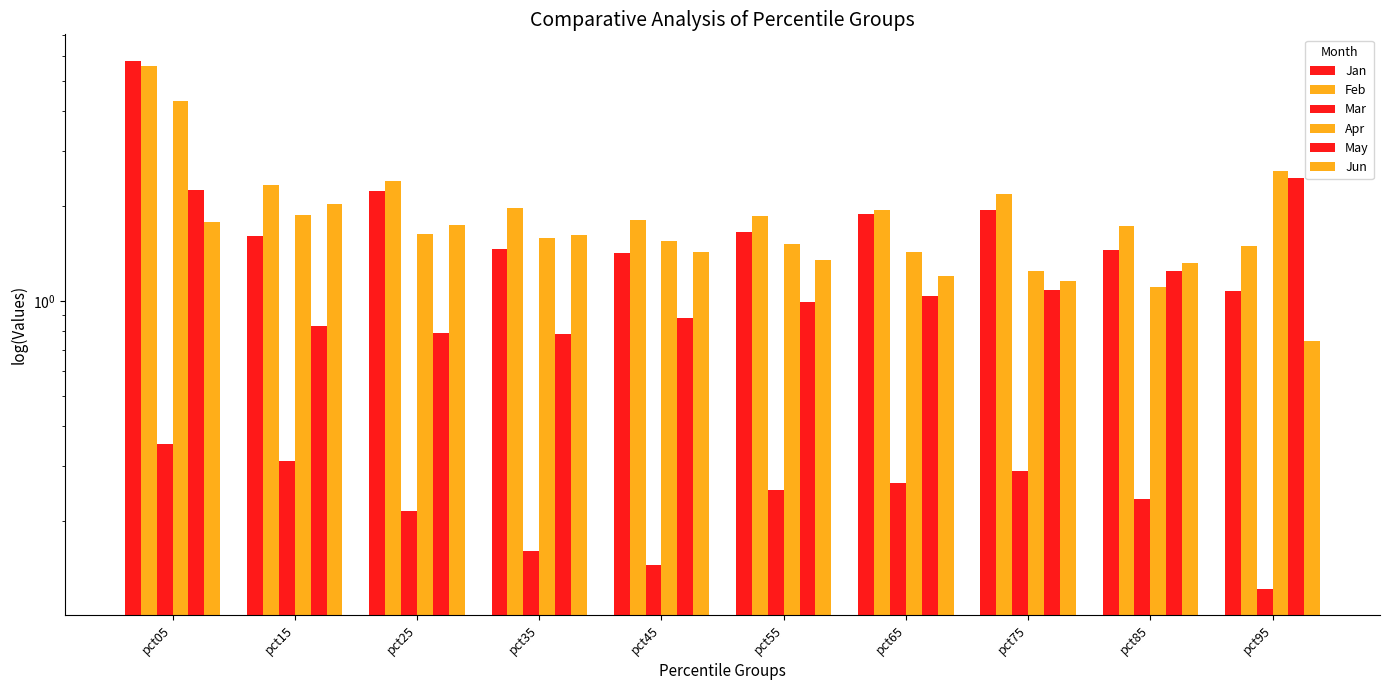

What value does the May series have at pct45?

0.9